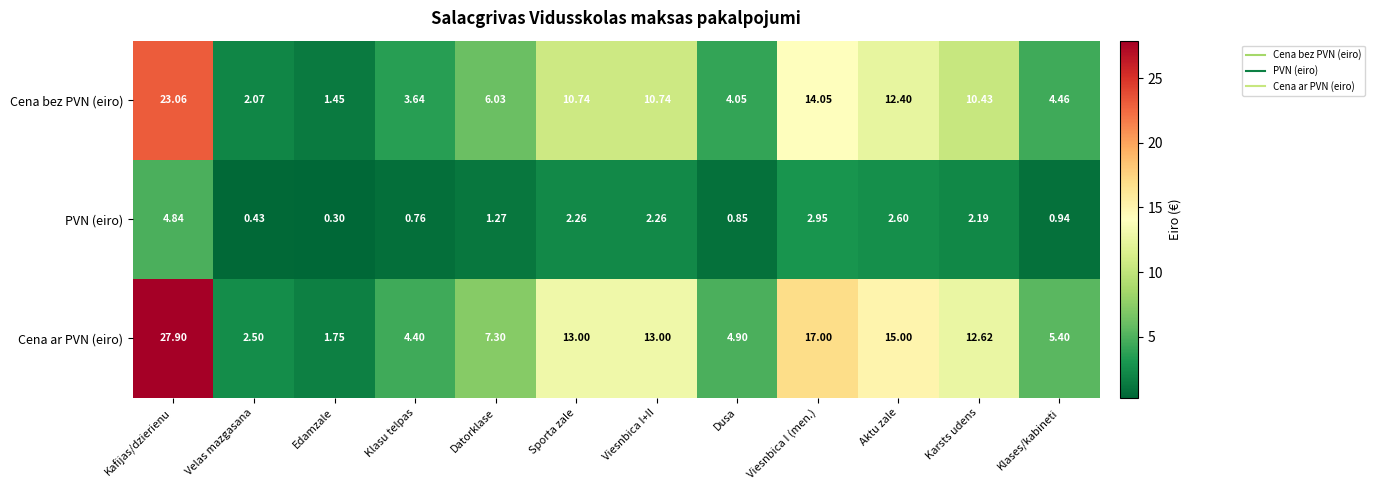

How many series are shown in this chart?

3